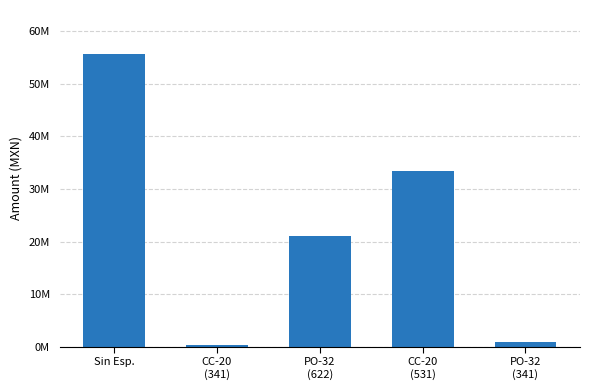

Read the value at CC-20
(341).

358201.4